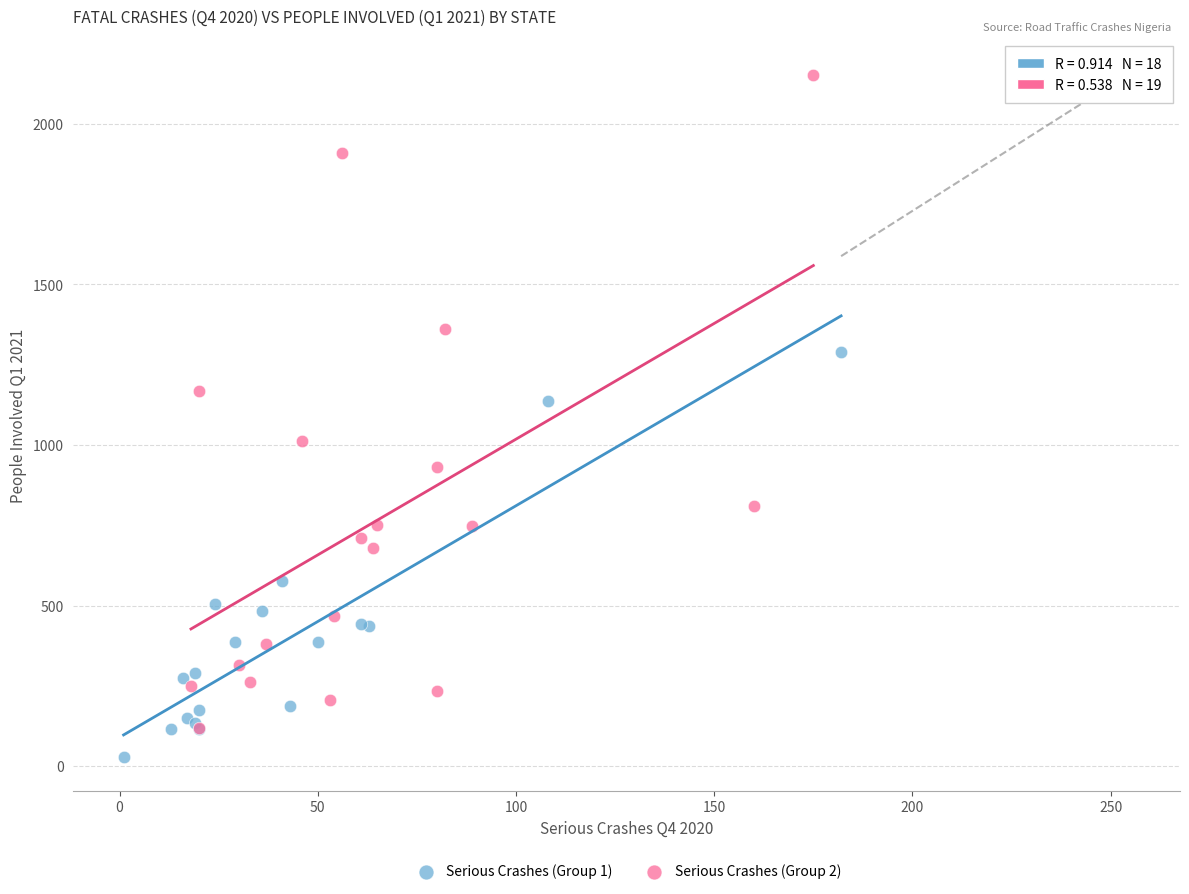

Which series contains the highest Y value?

Serious Crashes (Group 2)